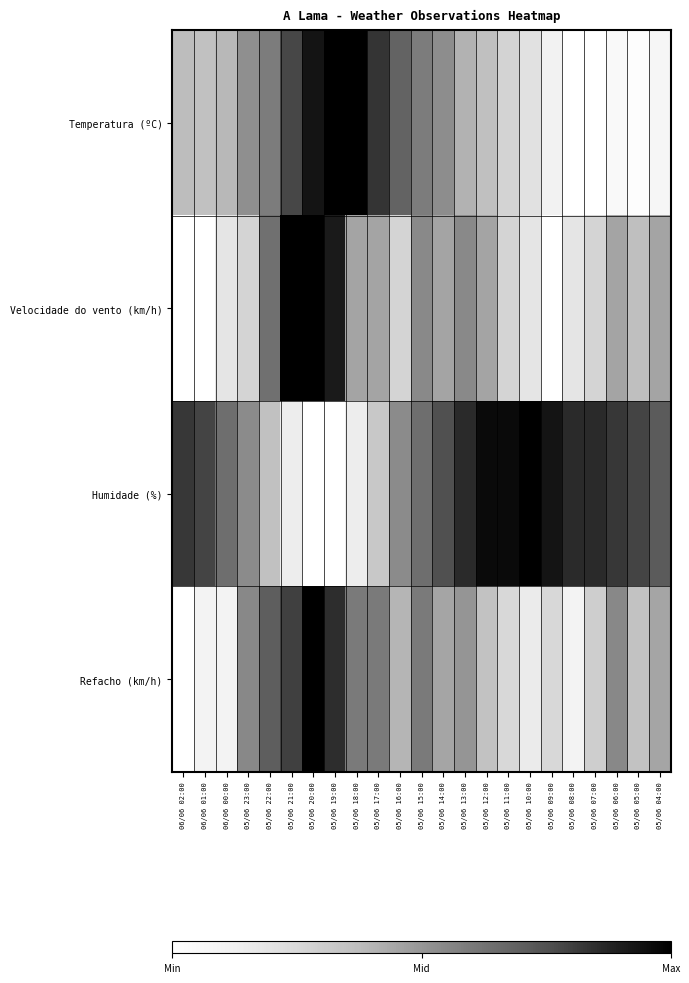

Which series has the largest range (max minus min)?

Temperatura (ºC)